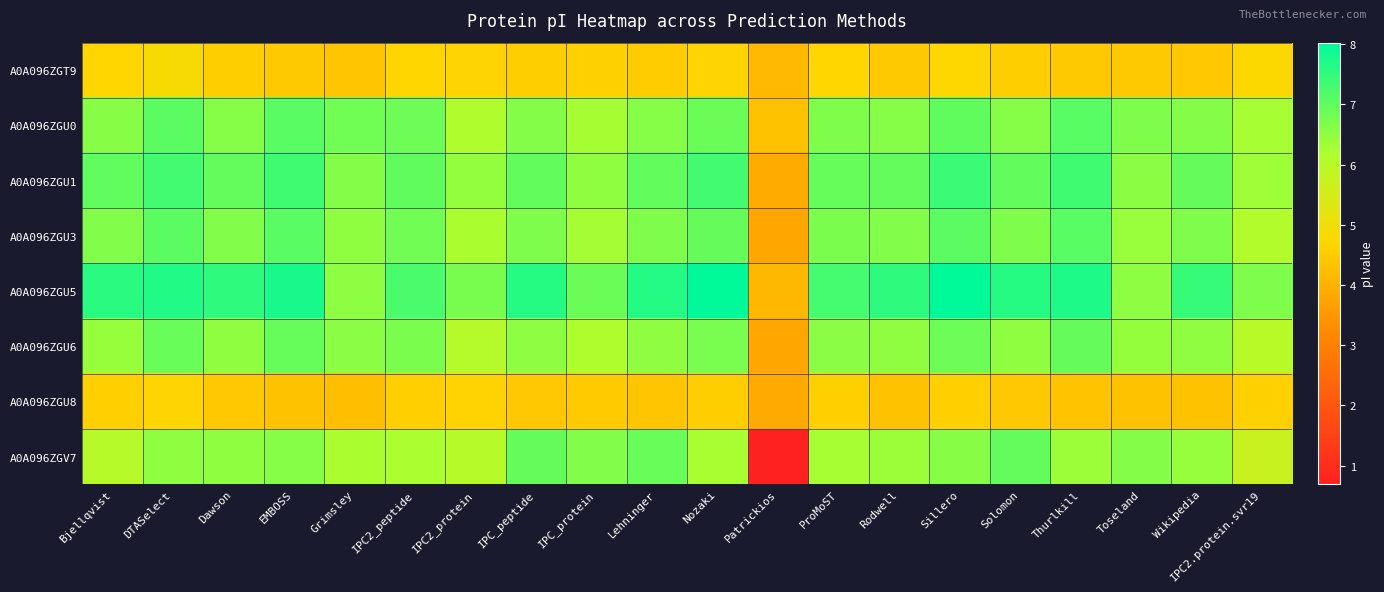

How many categories are shown in the chart?

20